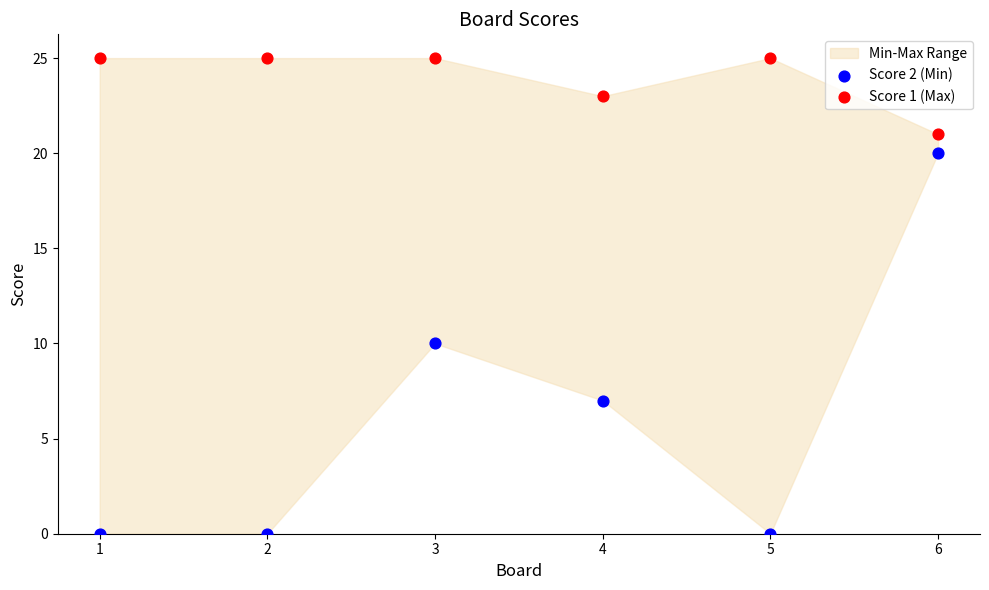

Across all data points, what is the average Y value?

15